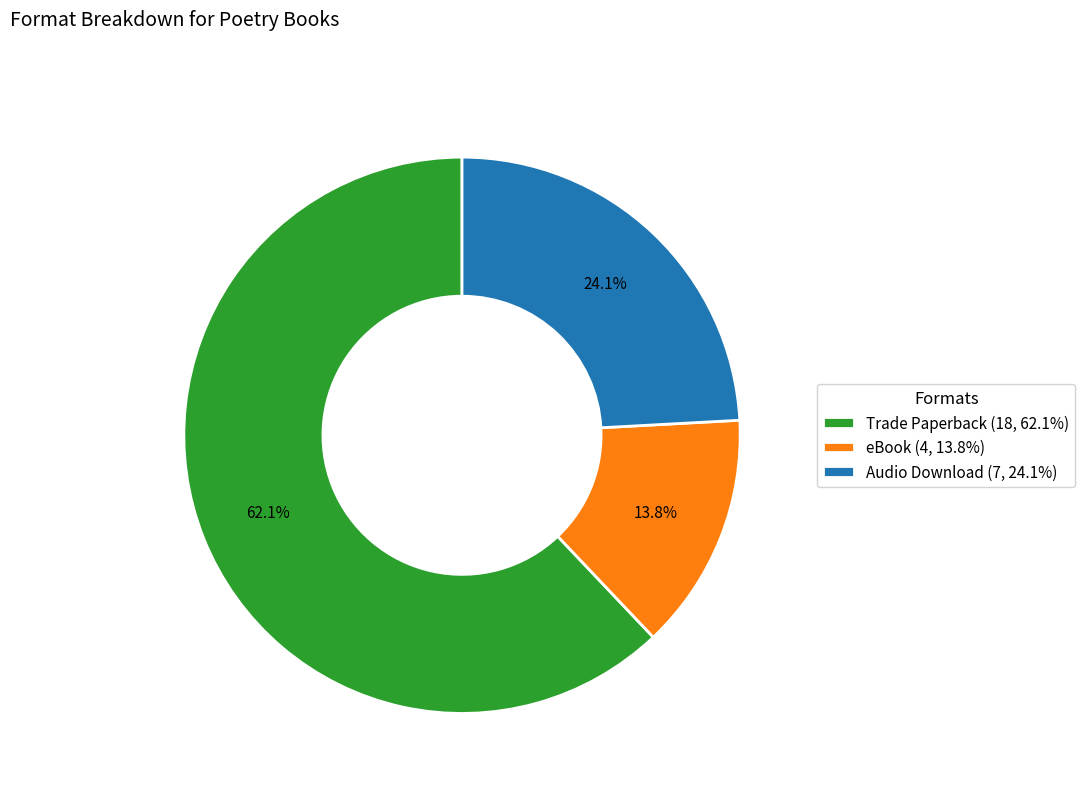

To the nearest percent, what percentage of the pie is eBook?

14%